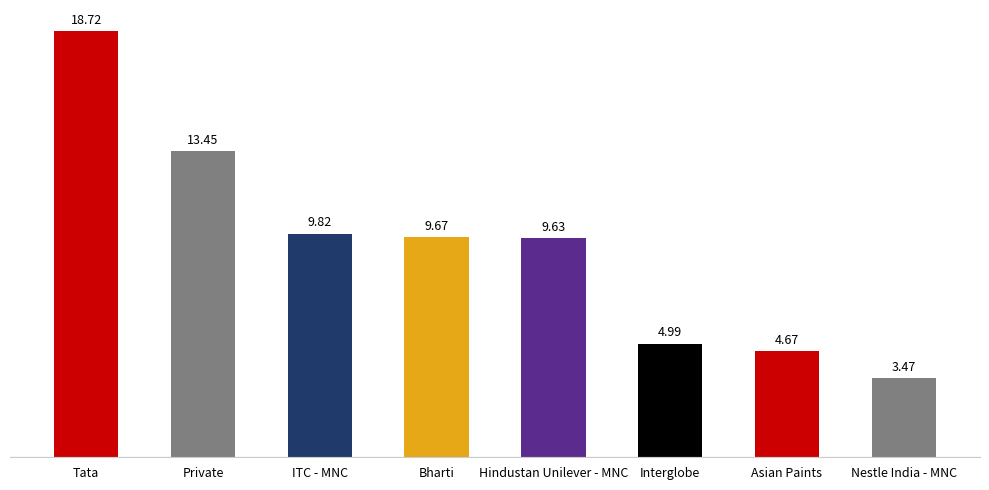

Which has a higher value, Bharti or Interglobe?

Bharti